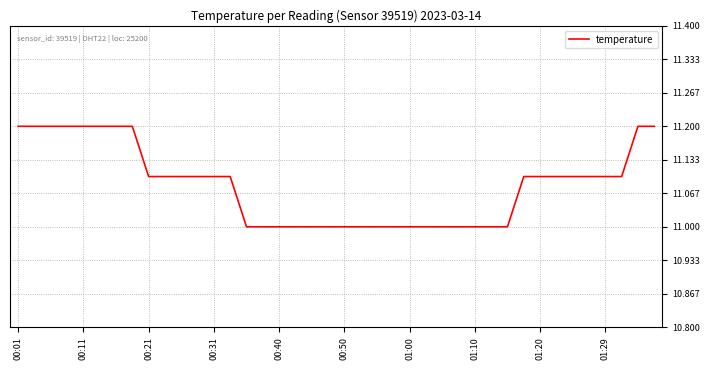

What is the minimum value shown in the chart?

11.0